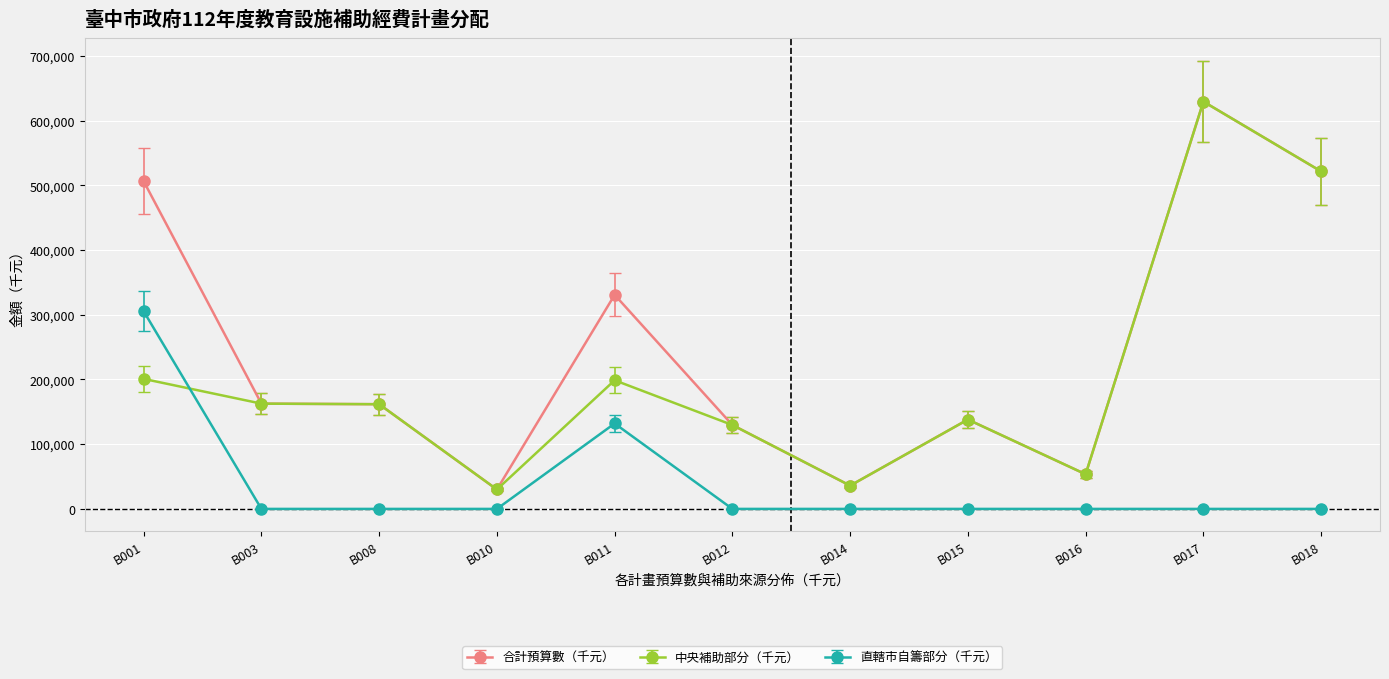

True or false: 直轄市自籌部分（千元） and 中央補助部分（千元） intersect in this chart.

True